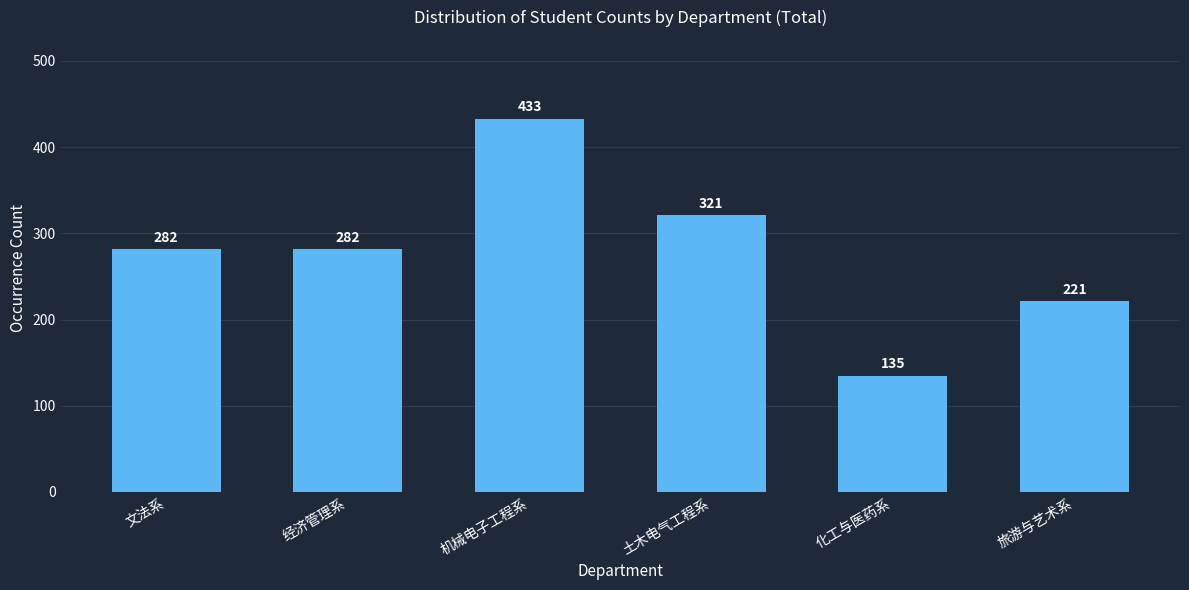

Reading right to left, extract all data points from this chart.

221	135	321	433	282	282